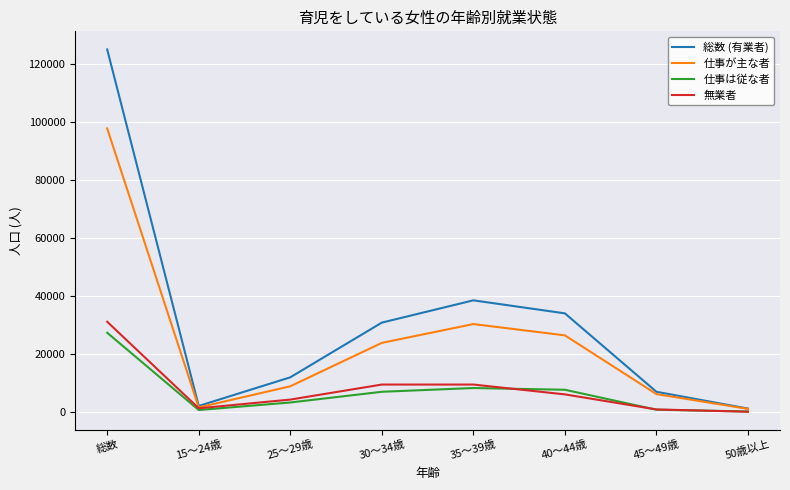

The value of 総数 (有業者) at 40～44歳 is 34000. True or false?

True